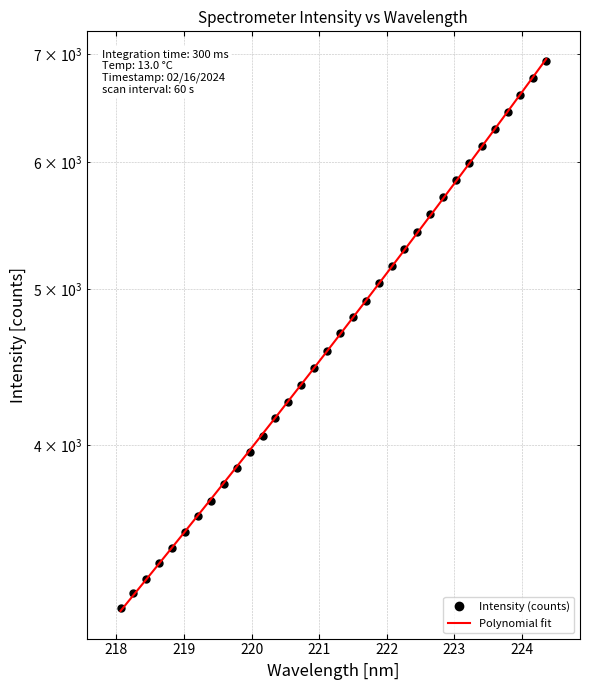

Reading right to left, what are all the values shown in this chart?

6932.1	6763.3	6601.4	6444.1	6288.2	6135.1	5986.9	5843.9	5704.6	5564.9	5427.2	5296.0	5168.2	5041.9	4918.6	4805.1	4693.1	4577.3	4463.6	4357.3	4254.4	4155.4	4054.2	3960.2	3870.3	3779.9	3693.7	3612.5	3528.6	3449.5	3377.1	3302.8	3235.0	3165.1